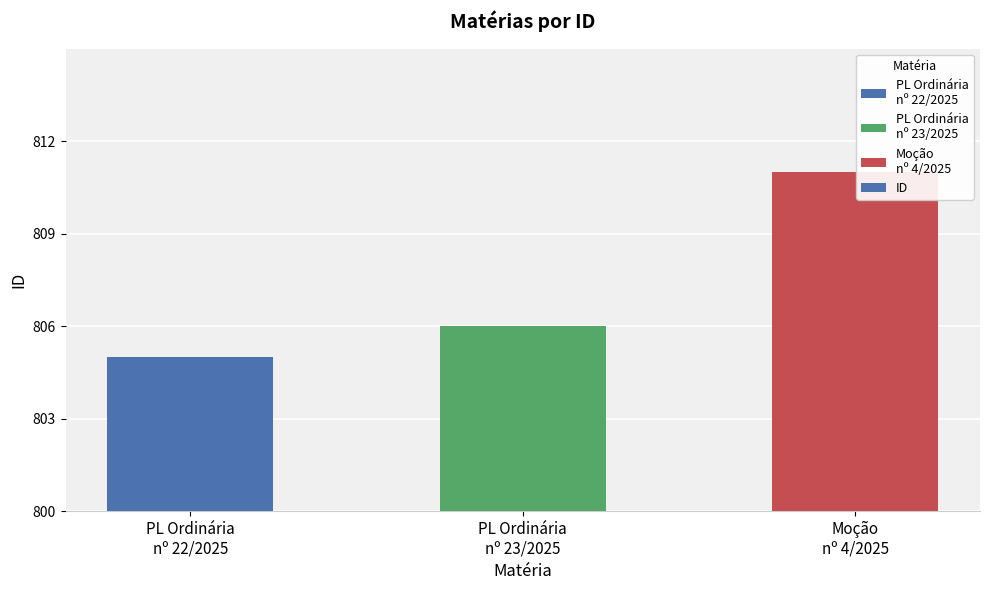

What is the value of the 1st bar from the left?

805